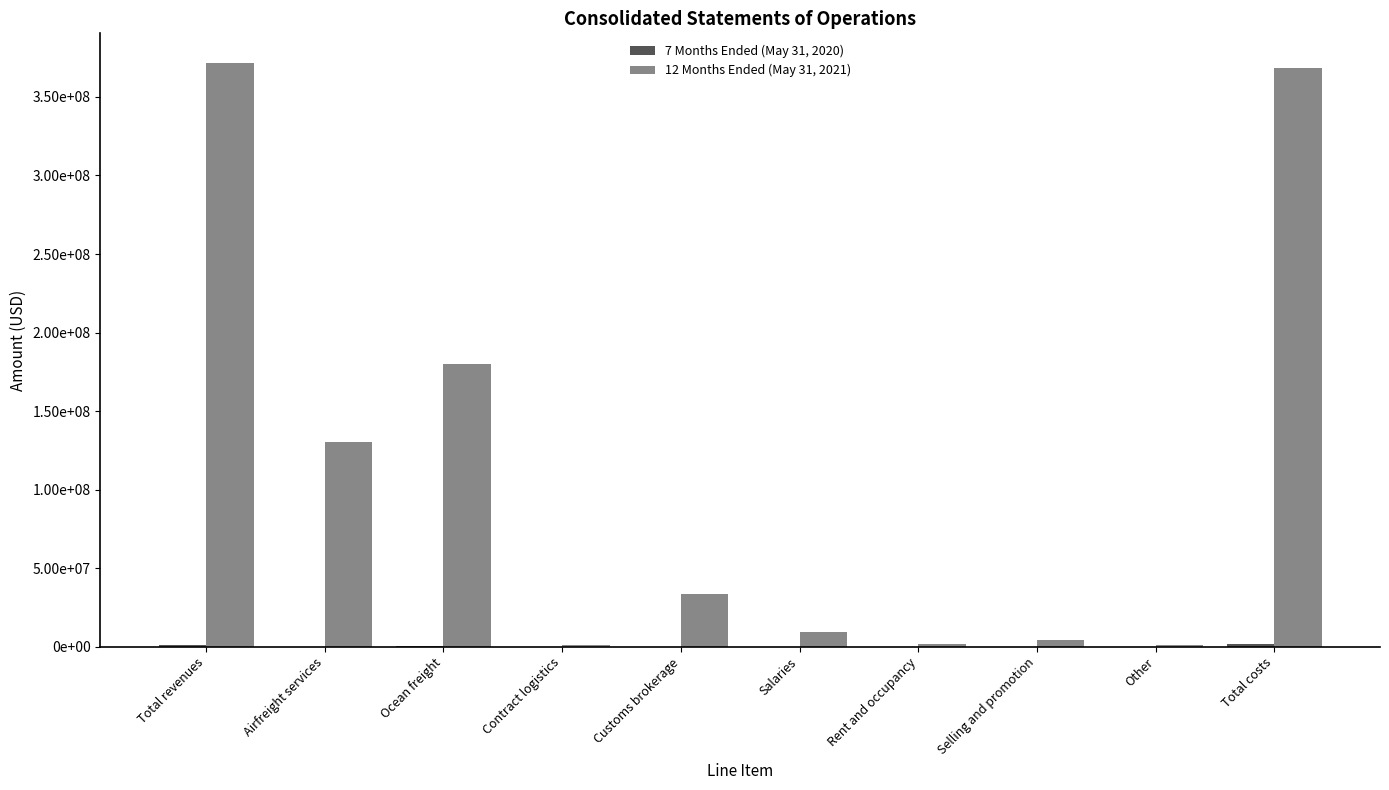

What value does the 12 Months Ended (May 31, 2021) series have at Airfreight services, to the nearest 50?

130564600